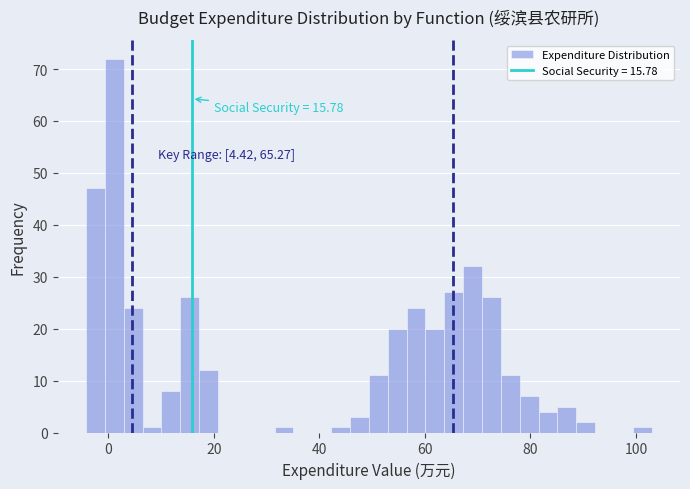

Read against the x-axis, roughly where is the centre of the tallest bar?

2